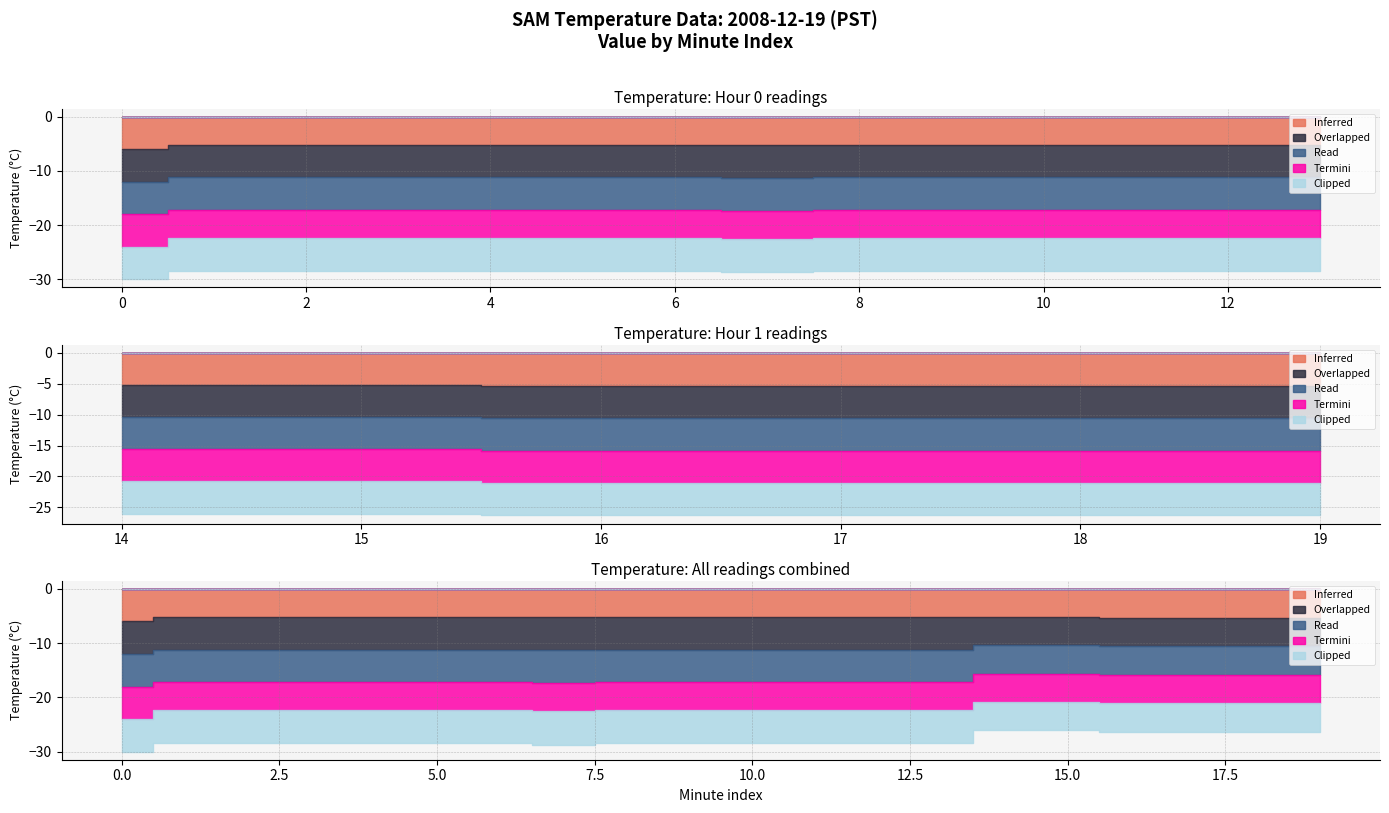

What is the value of the Termini point at the 11th from the left?

-5.2